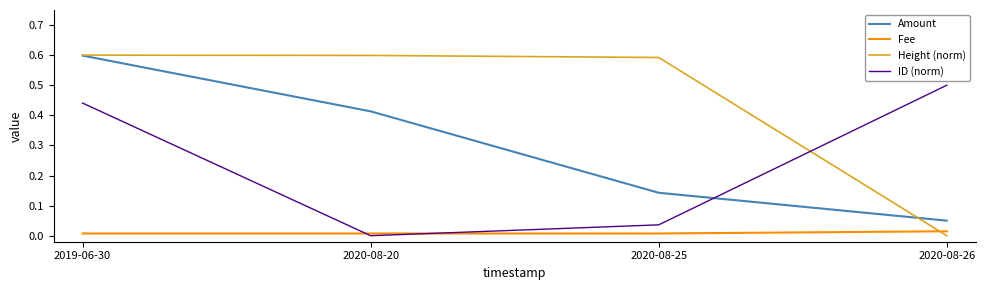

The ID (norm) series shows 0.0 at 2020-08-25. True or false?

True